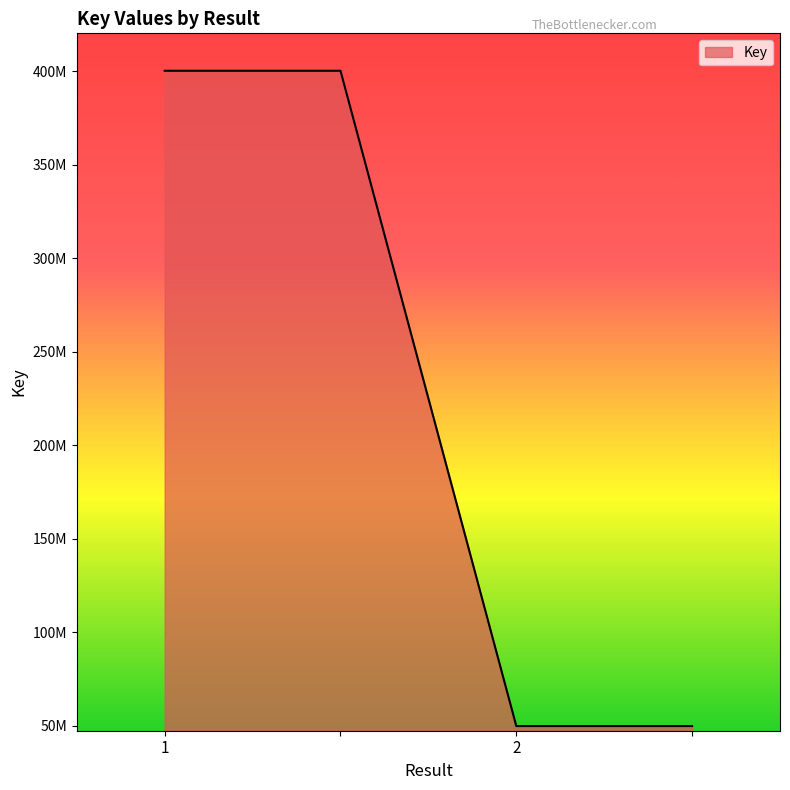

Rank the categories by value from lowest to highest.

2, , 1, 